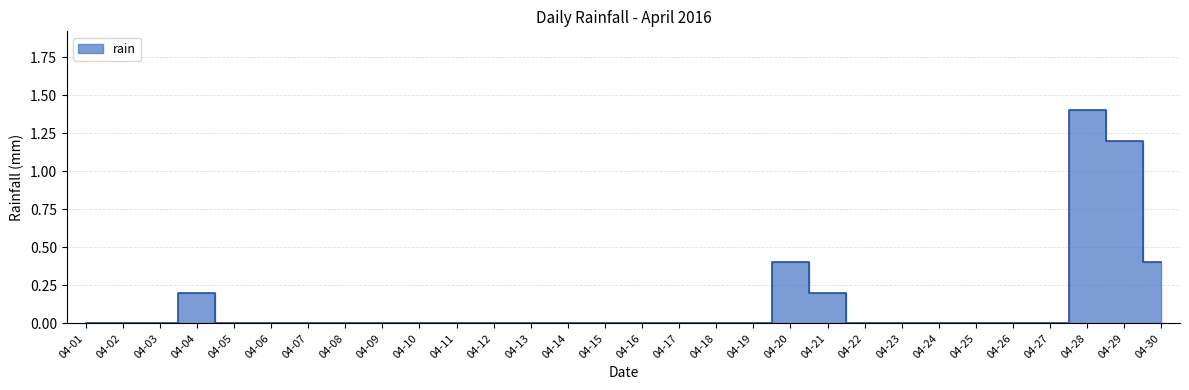

What is the average value?

0.1